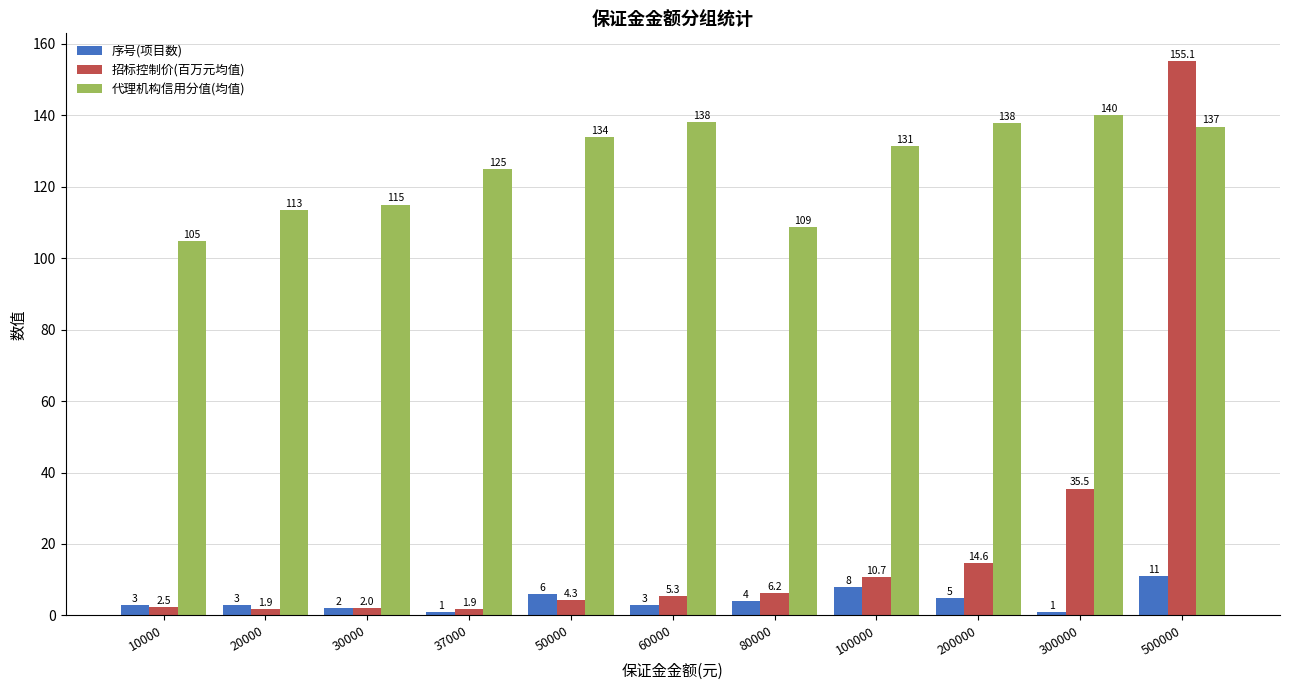

Which series has the largest range (max minus min)?

招标控制价(百万元均值)